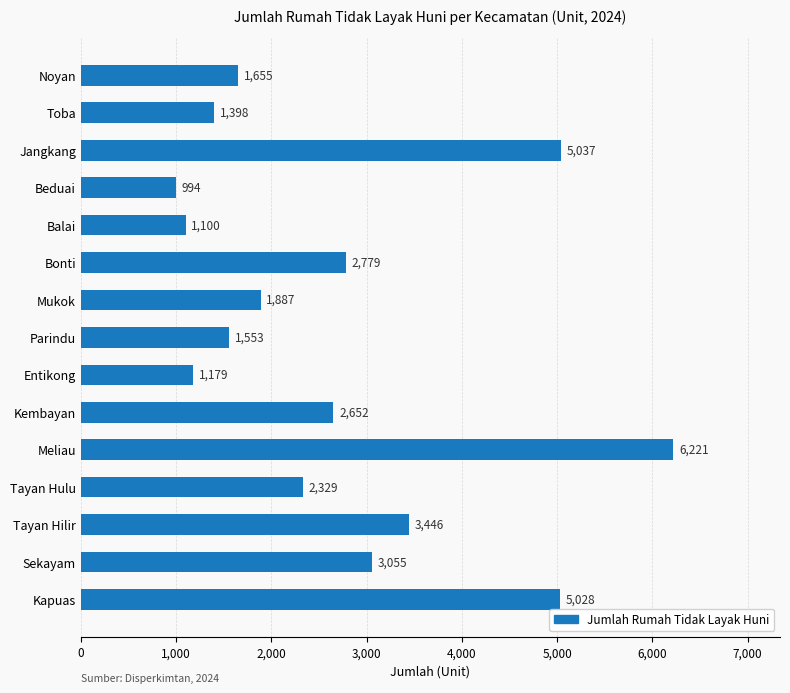

What is the change in value from Parindu to Beduai?

-559